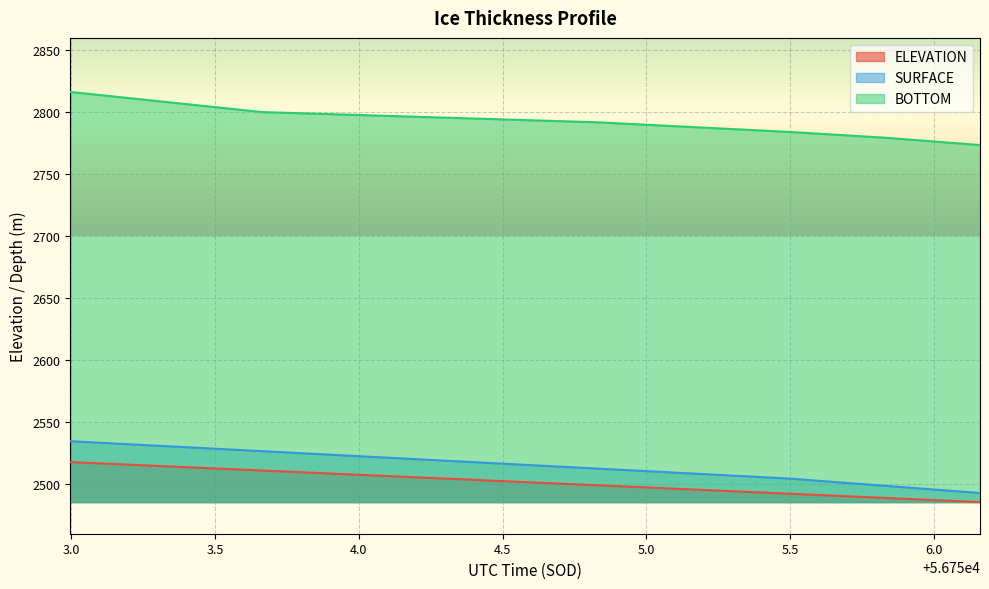

What is the smallest value displayed?

2485.5